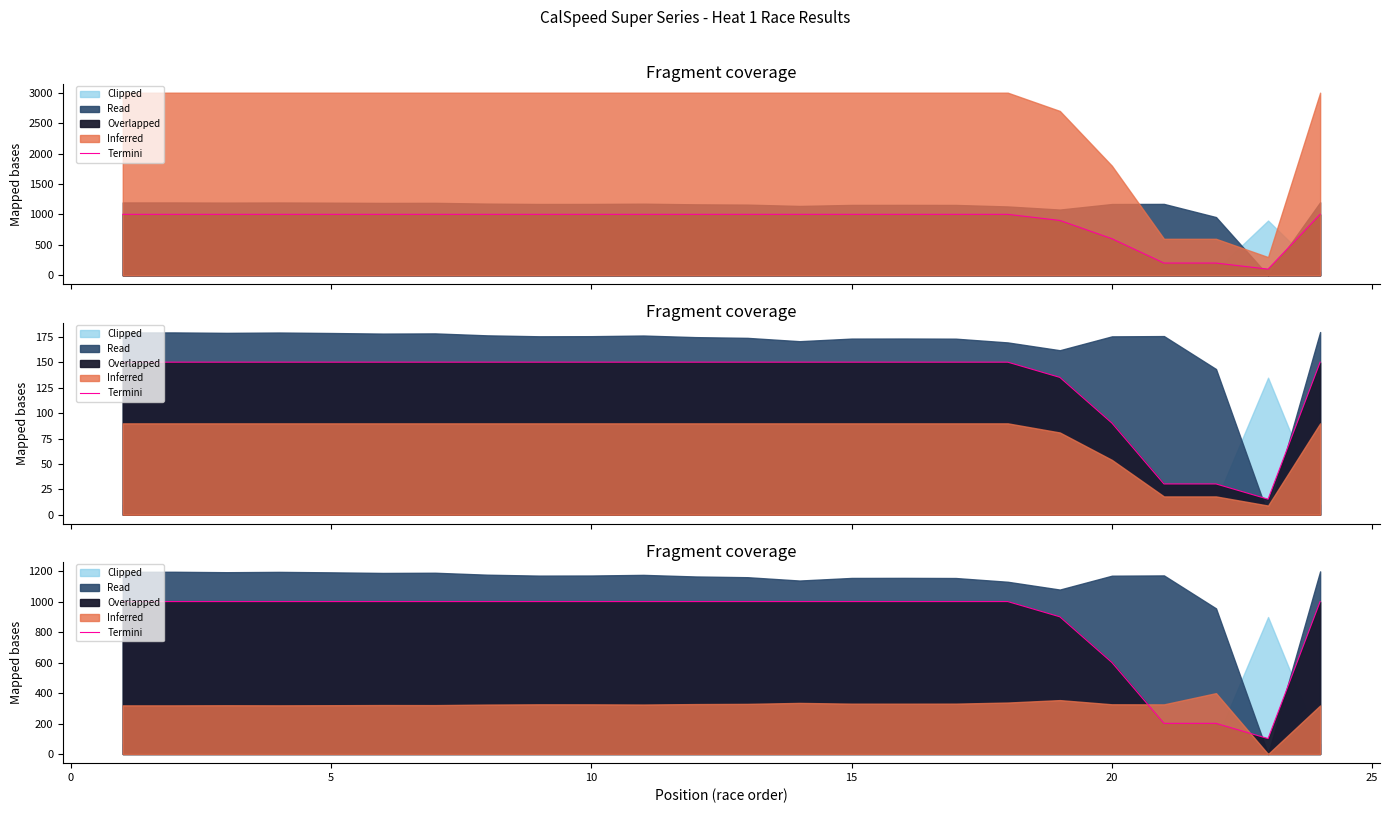

How many data points does each series have?

24